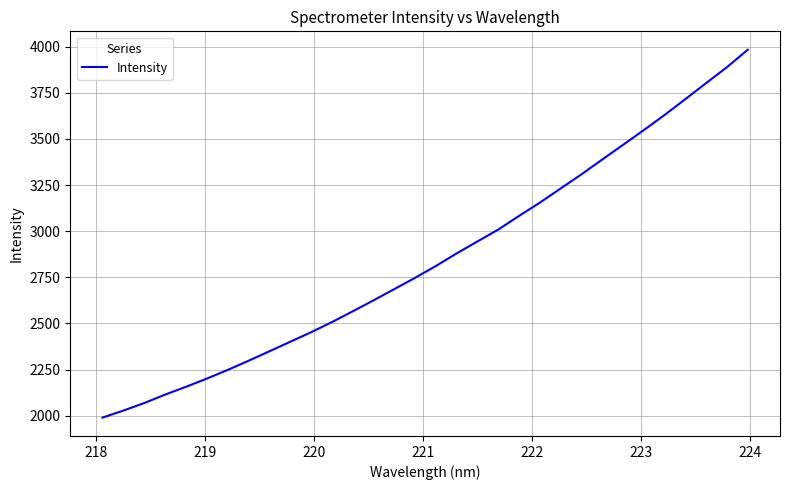

What is the difference between the maximum and minimum values?

1993.5